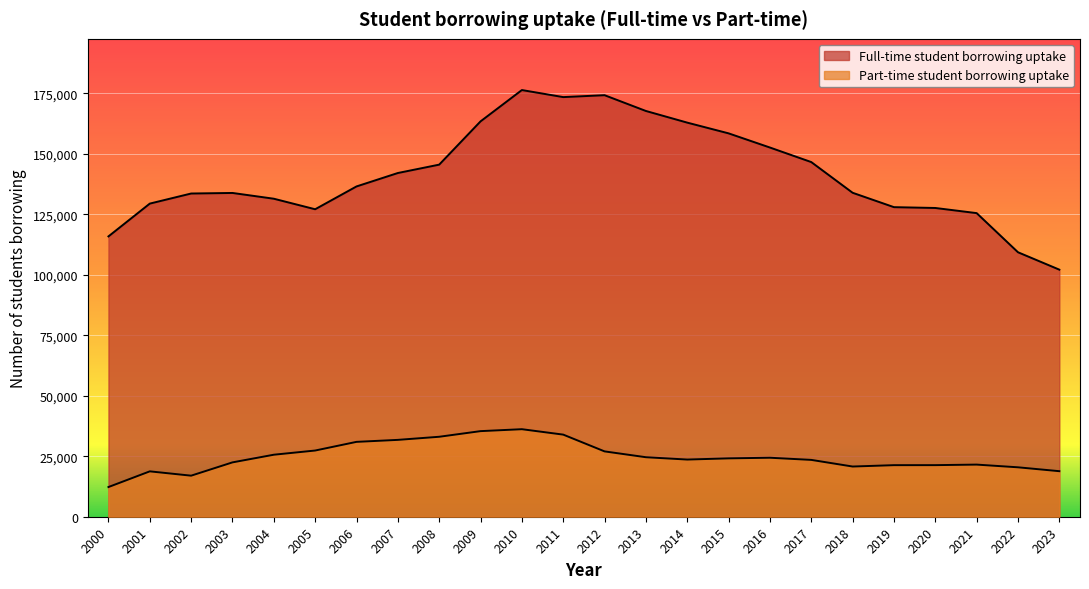

What is the smallest value displayed?

12268